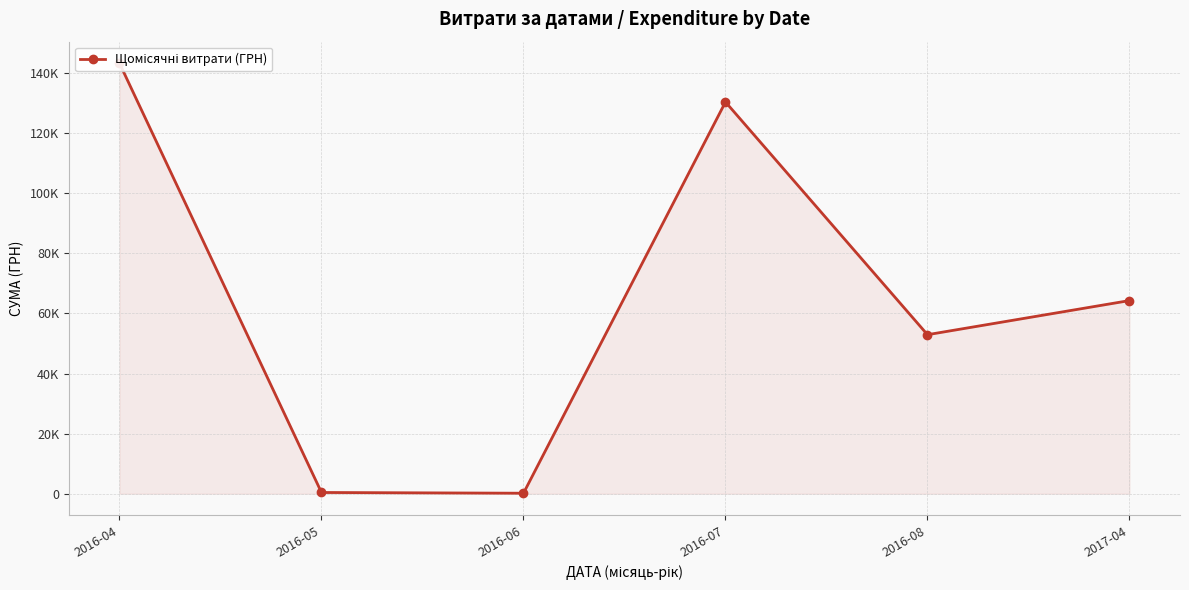

How many lines are shown in the chart?

1